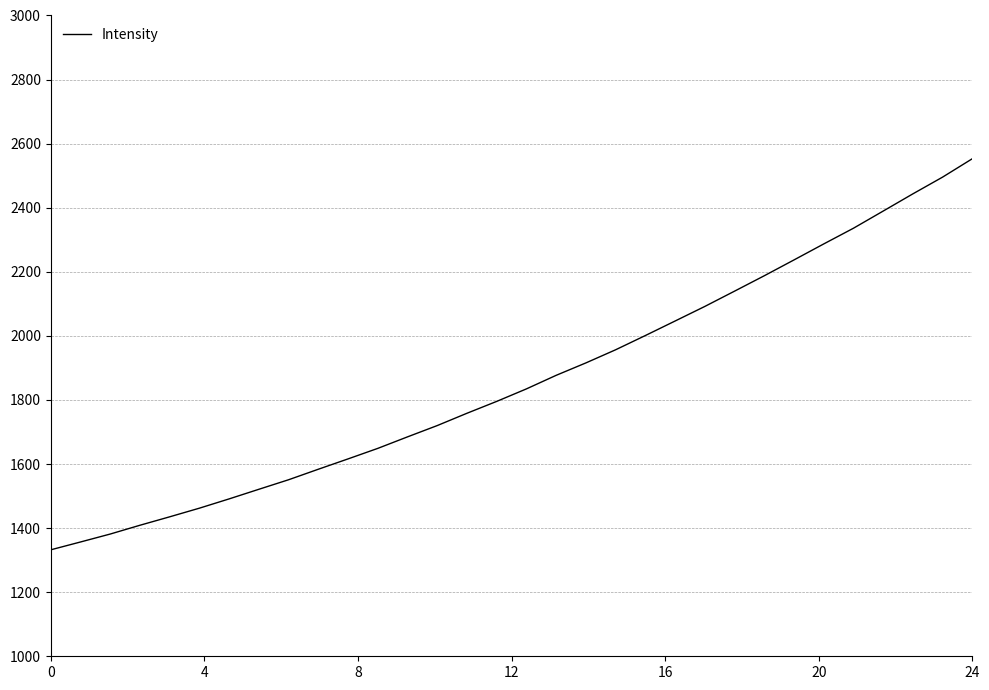

What is the smallest value displayed?

1332.3